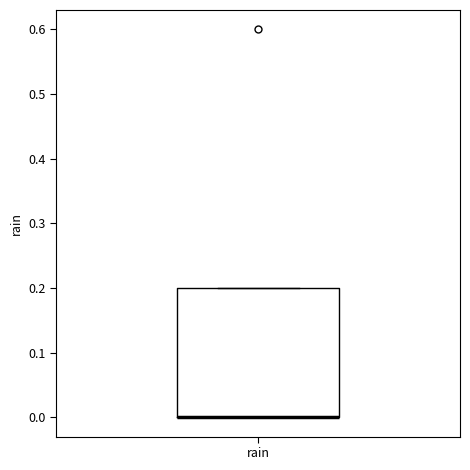

Transcribe this box plot: give where the median line is, the range the box spans, and where the two whiskers end, as read against the y-axis. The values are not printed on the chart, so give them approximately, as read against the axis.

median 0.0 (drawn on the box's lower edge), box 0.0 to 0.2, whiskers 0.0 to 0.2